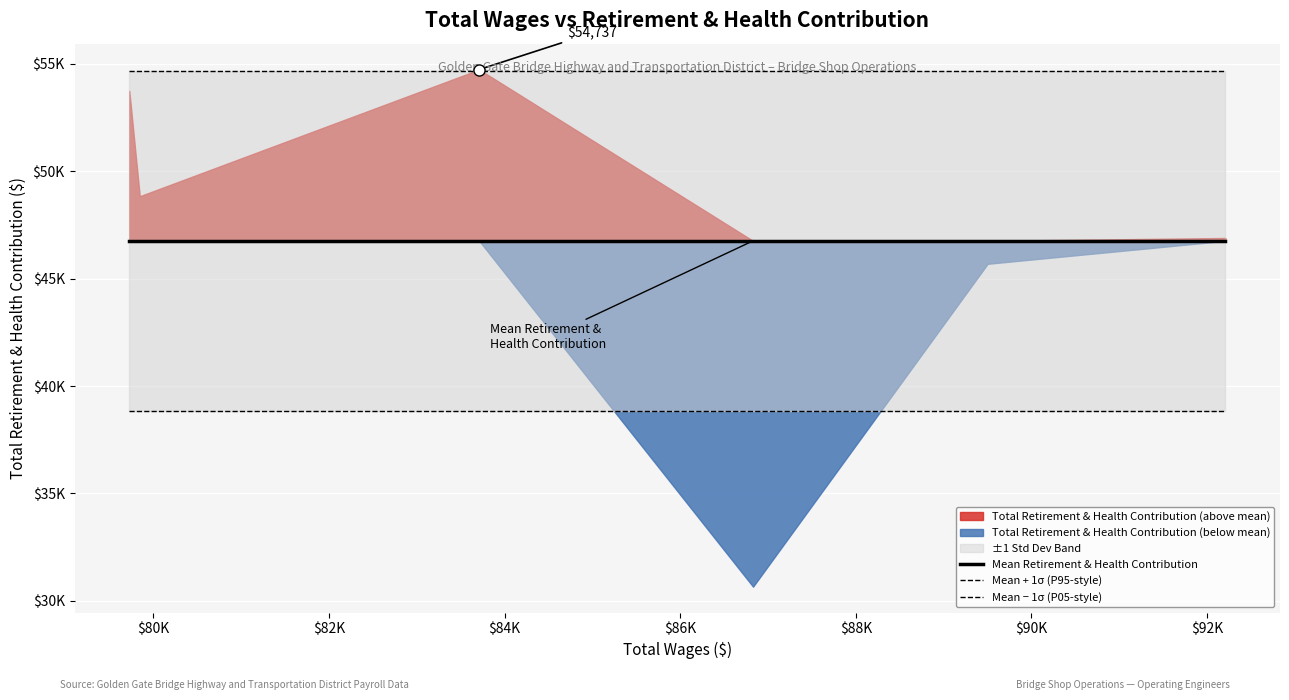

Which series has the largest total across all categories?

Mean + 1σ (P95-style)